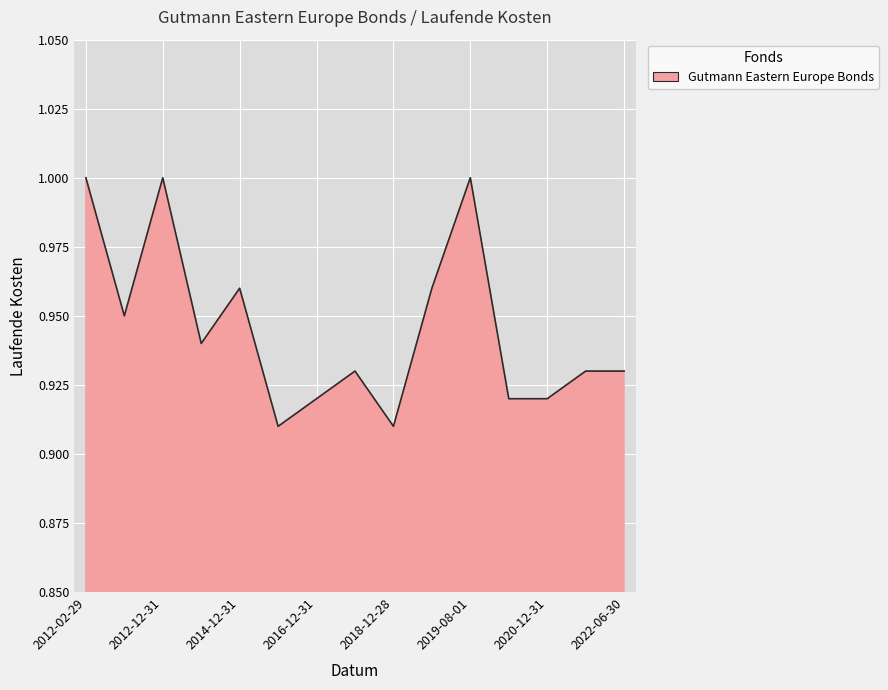

How many interior local peaks (higher than both neighbors) does the data have?

4